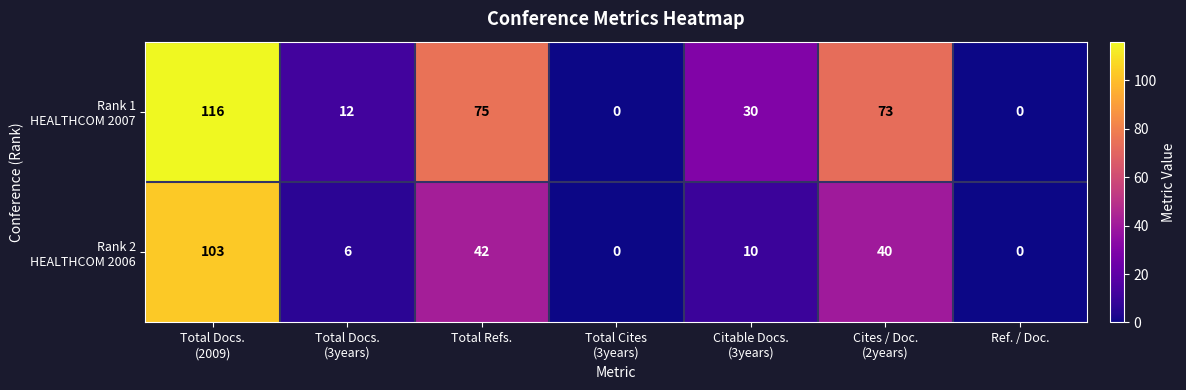

Count the number of data series in this chart.

2